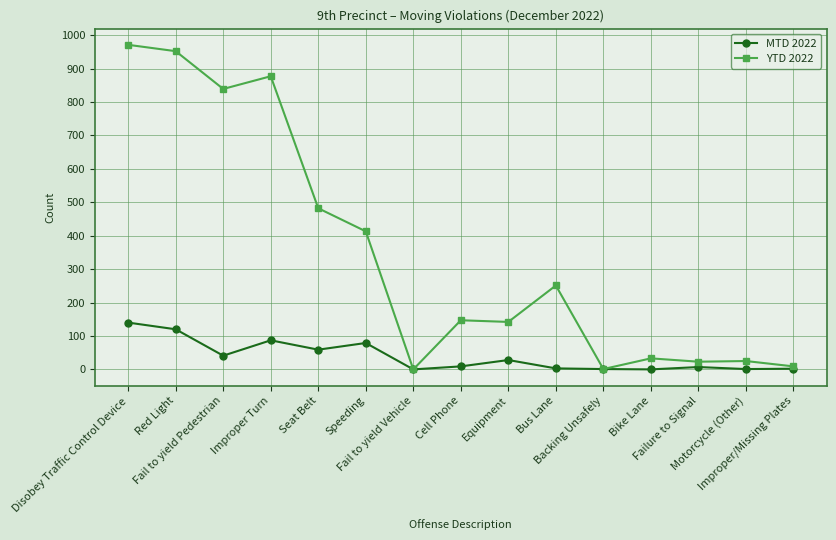

What is the highest value of the YTD 2022 series?

971